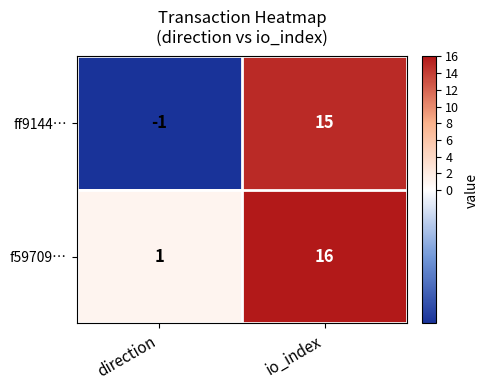

Is the value of f59709… at io_index greater than the value of ff9144… at direction?

Yes